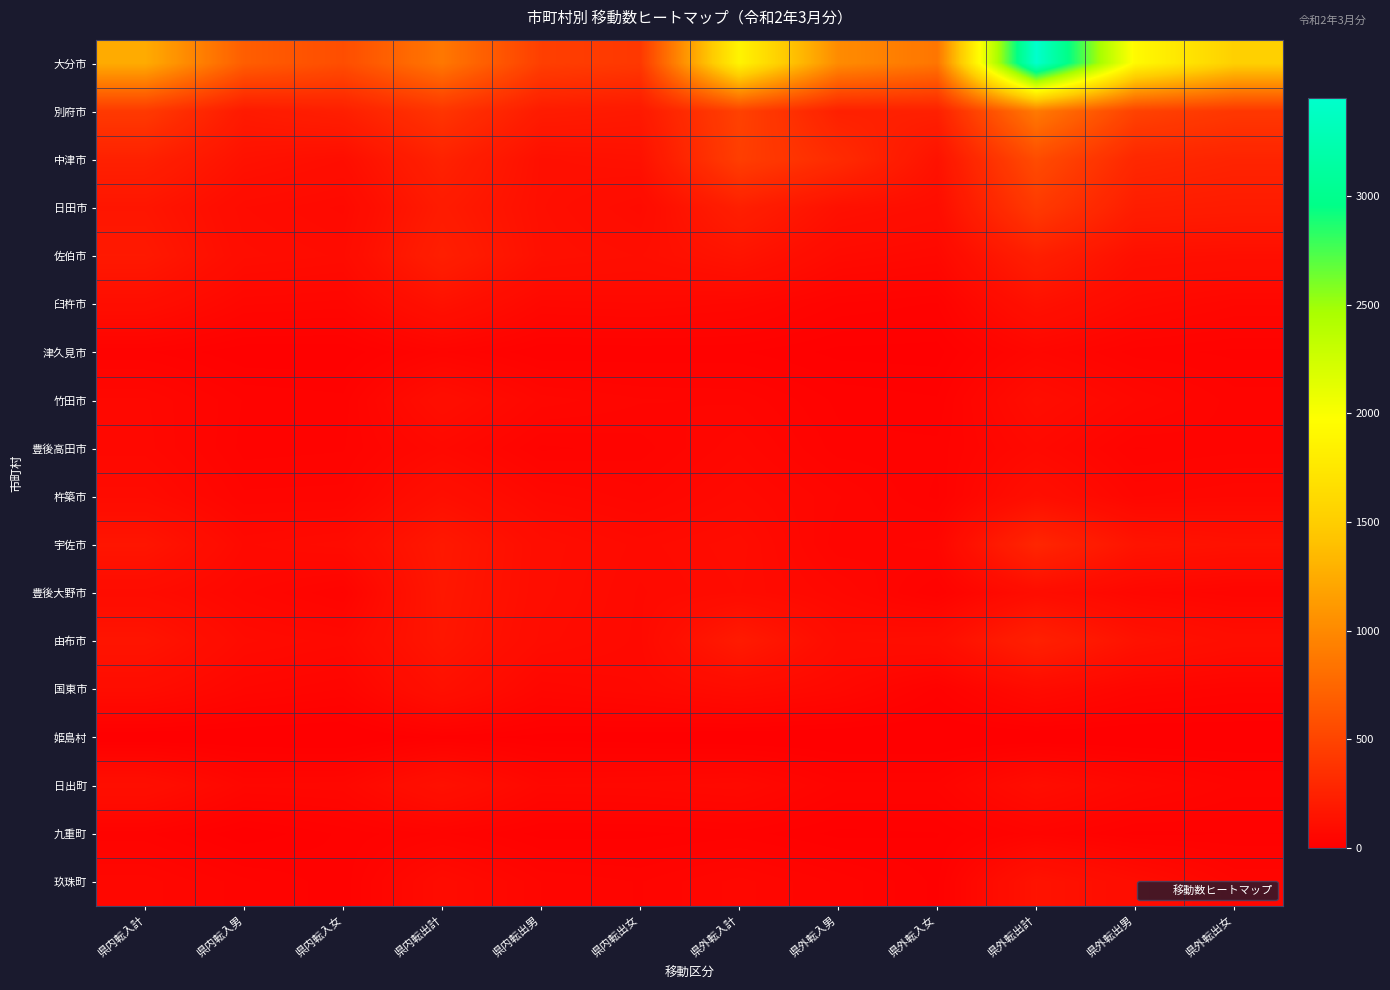

Which series has the widest spread of values?

大分市